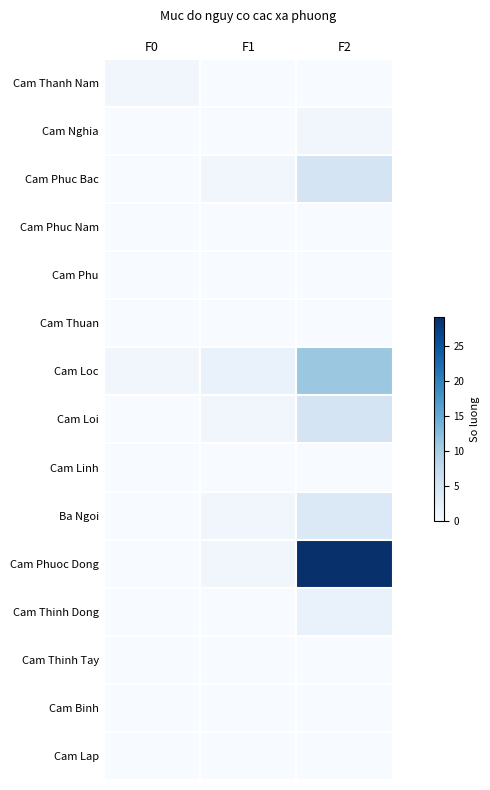

What is the difference between the highest and lowest values at F0?

1